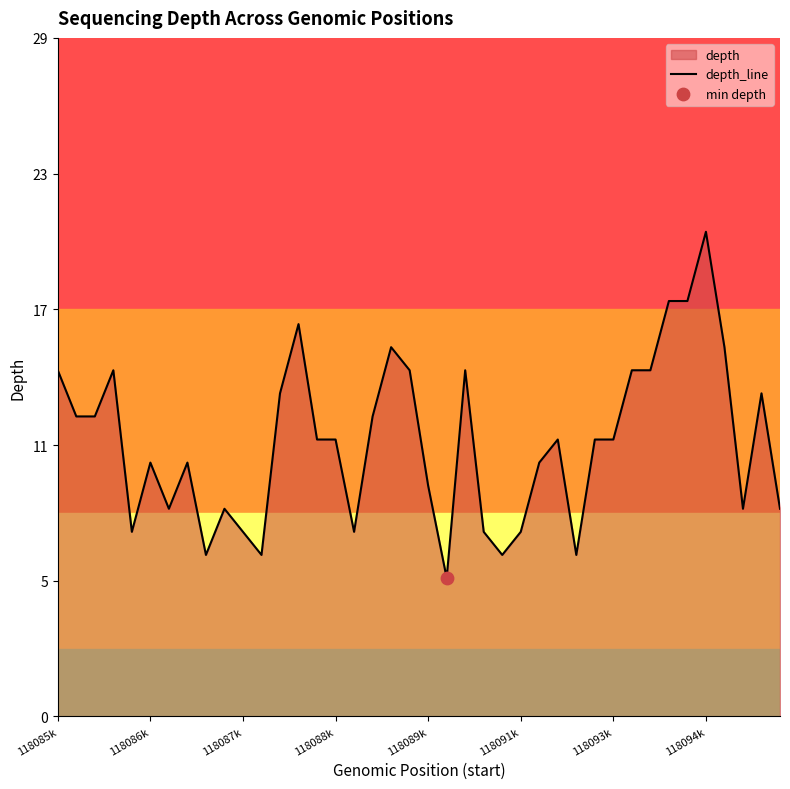

What is the ratio of the value at 26 to the value at 30?

0.9